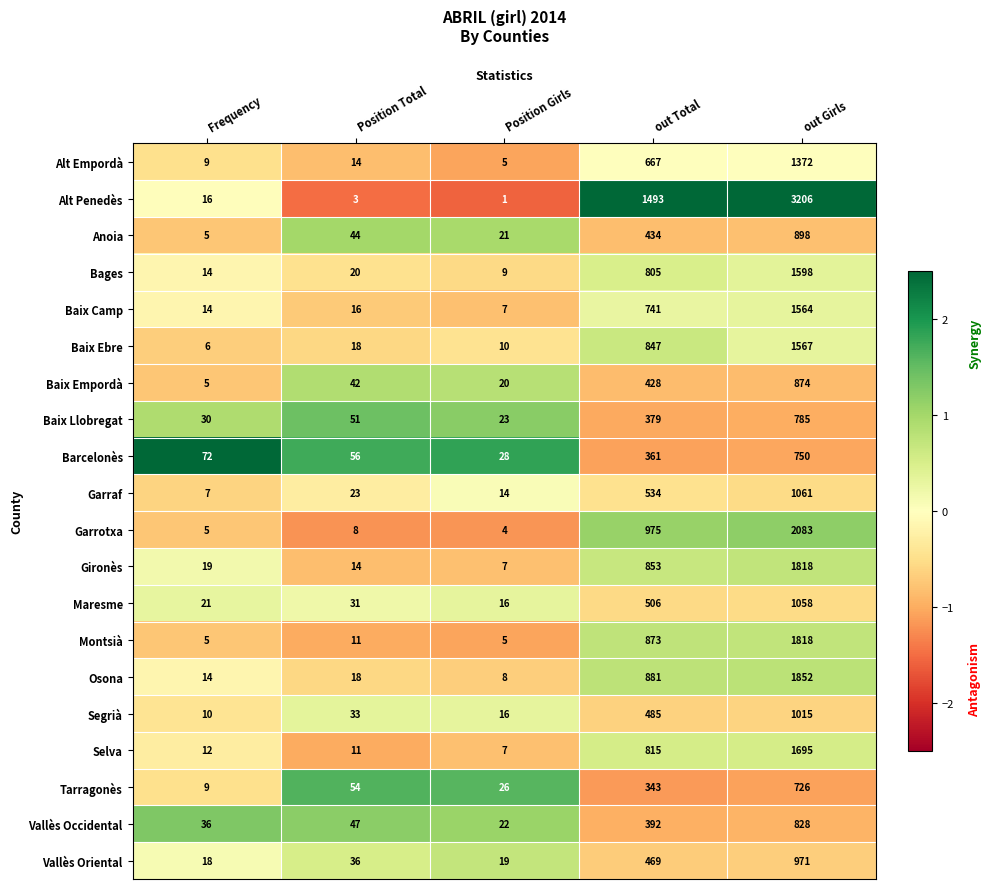

What is the sum of the Osona values at Frequency and out Girls?

1866